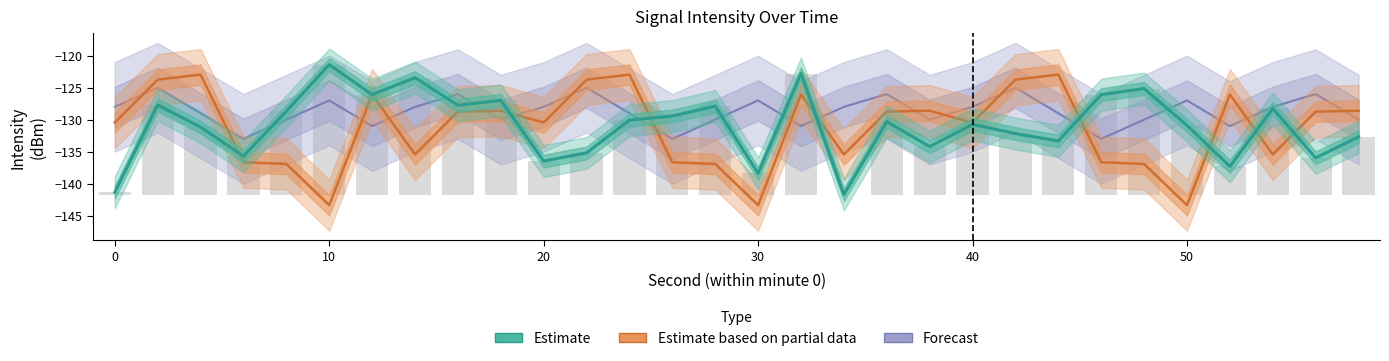

The Estimate series shows -80.7 at 8. True or false?

False